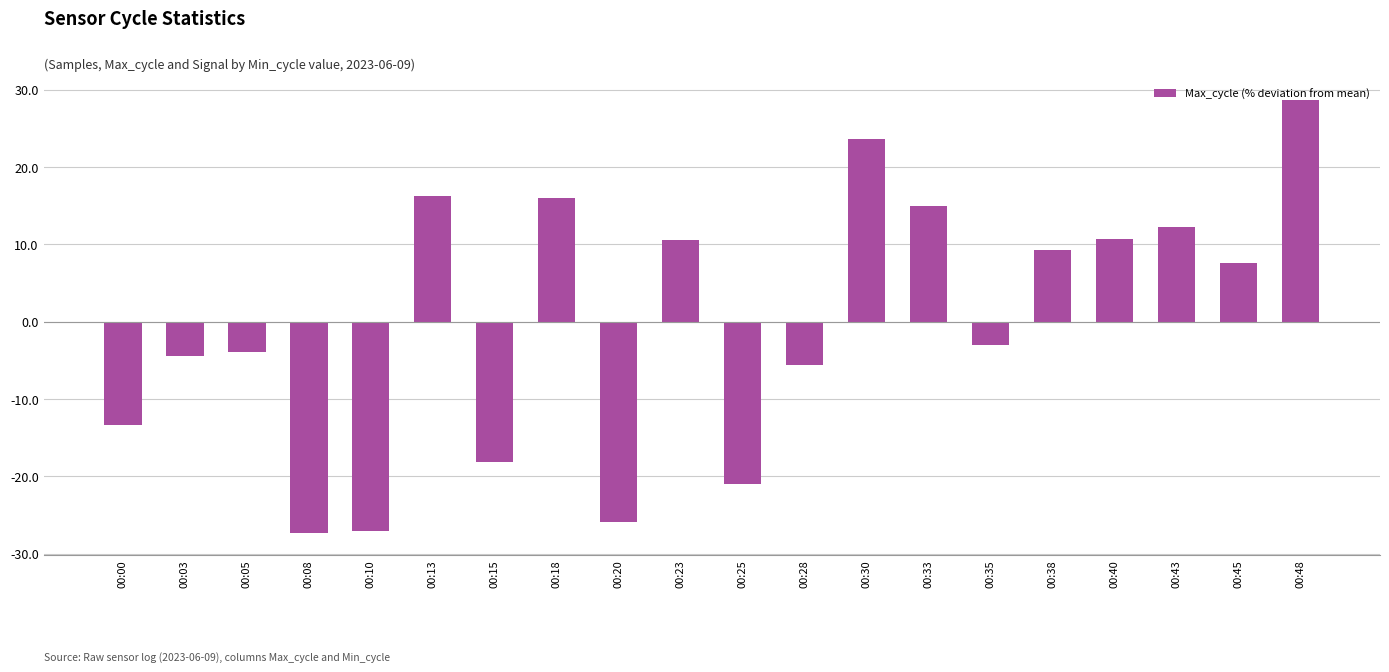

What is the difference between the values at 00:40 and 00:43?

1.6